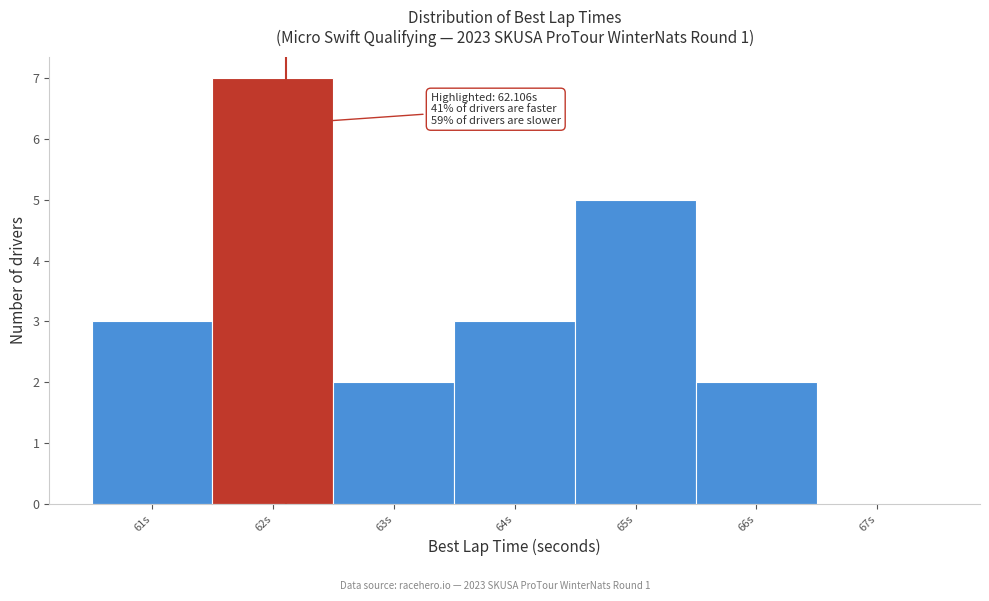

Which range on the x-axis has the tallest bar?

61.5 to 62.5